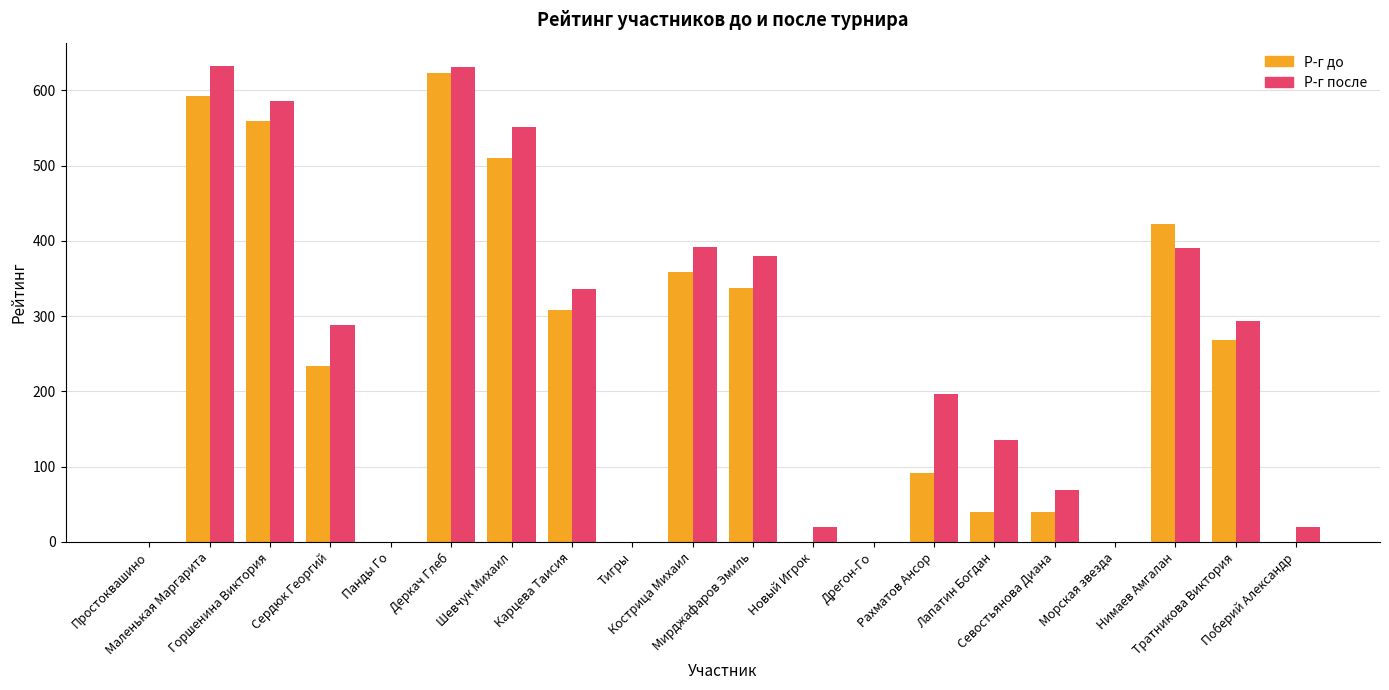

What is the maximum value shown in the chart?

632